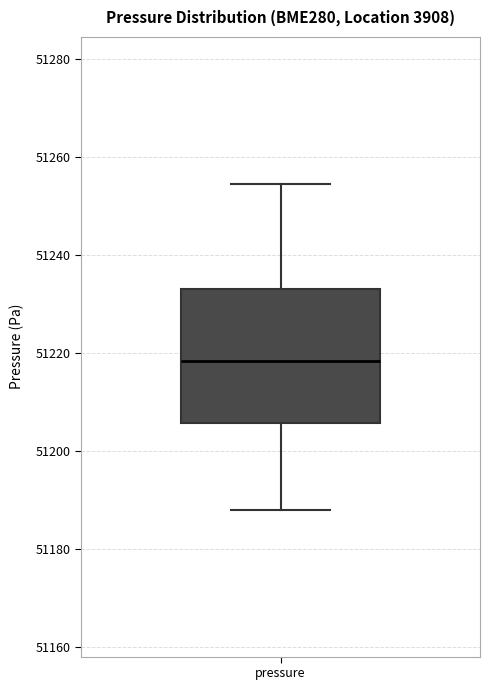

Transcribe this box plot: give where the median line is, the range the box spans, and where the two whiskers end, as read against the y-axis. The values are not printed on the chart, so give them approximately, as read against the axis.

median 51218, box 51206 to 51234, whiskers 51188 to 51254